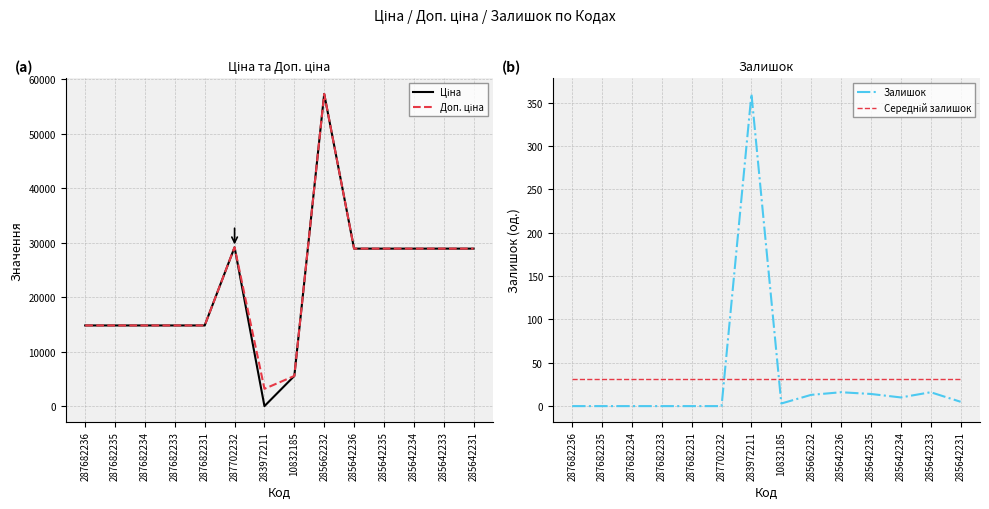

Which series has the largest total across all categories?

Доп. ціна